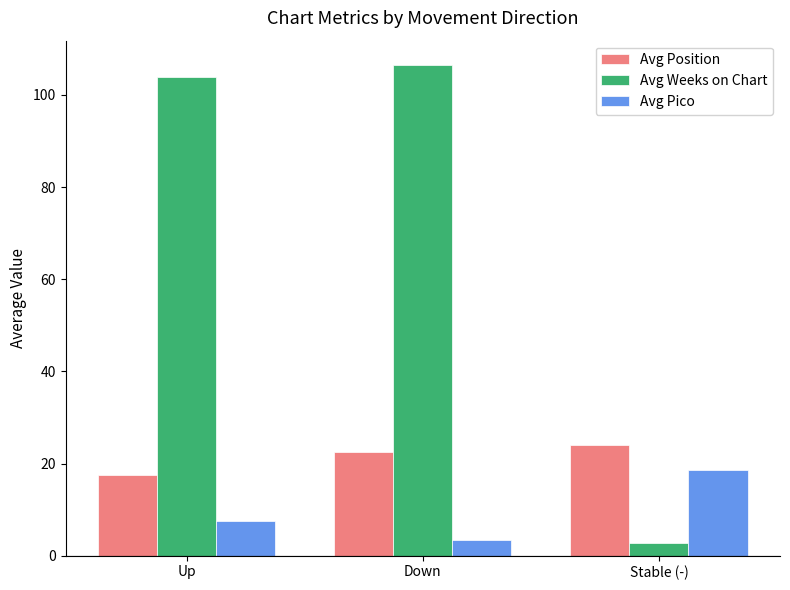

The value of Avg Weeks on Chart at Up is 103.9. True or false?

True